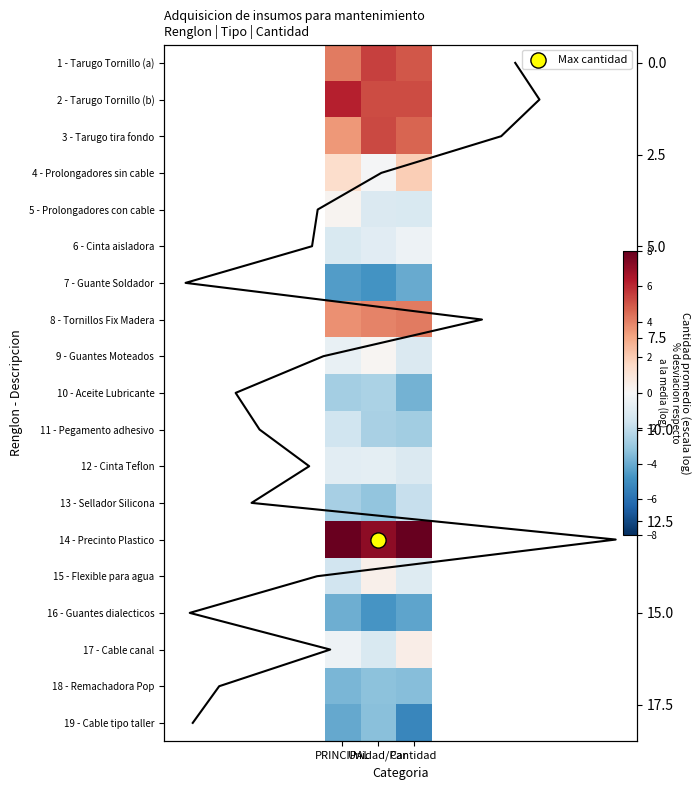

True or false: 12 - Cinta Teflon has a value of -0.8 at PRINCIPAL.

True